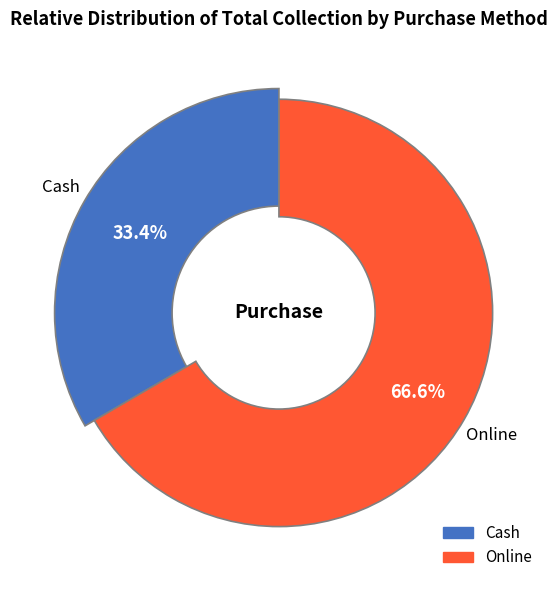

To the nearest percent, what is the combined percentage of Online and Cash?

100%